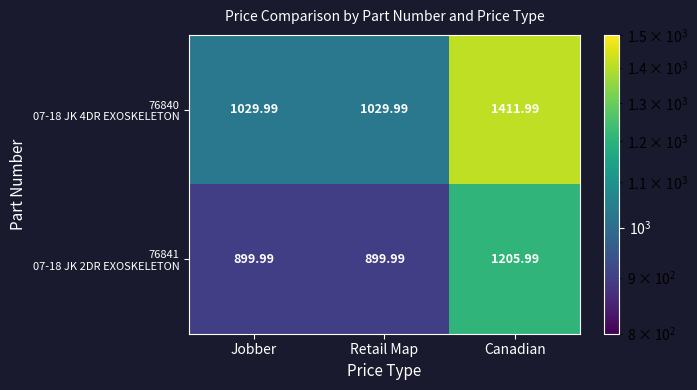

Which label corresponds to the largest value in the chart?

Canadian